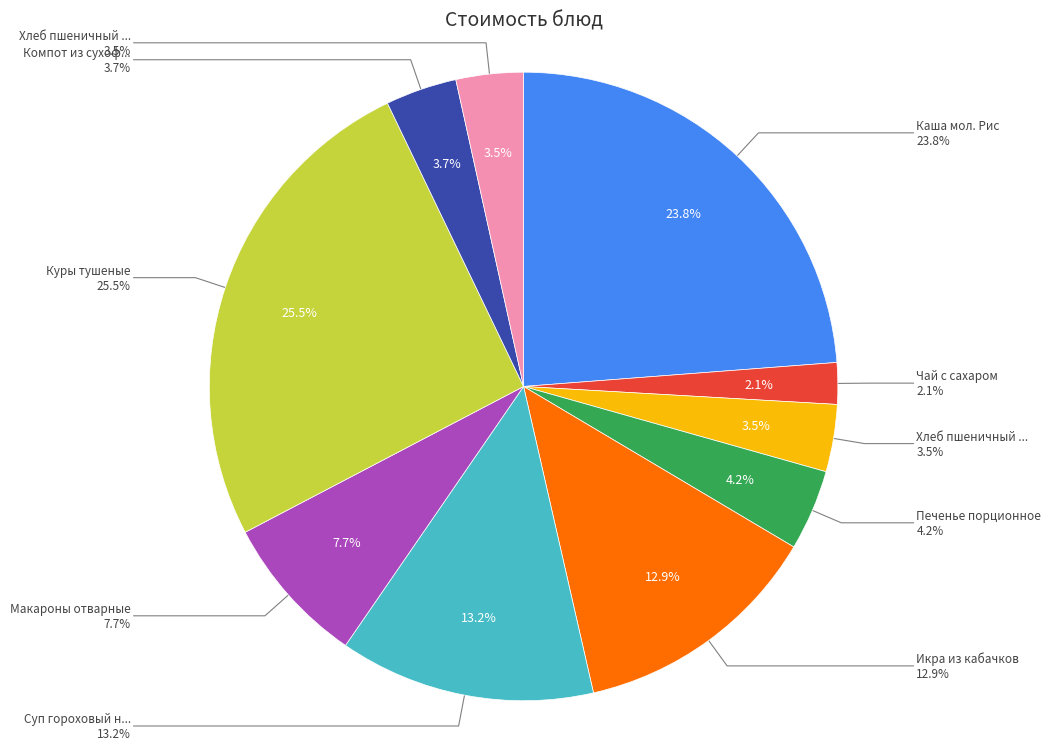

Does Хлеб пшеничный (завтрак) account for over 50% of the chart?

No